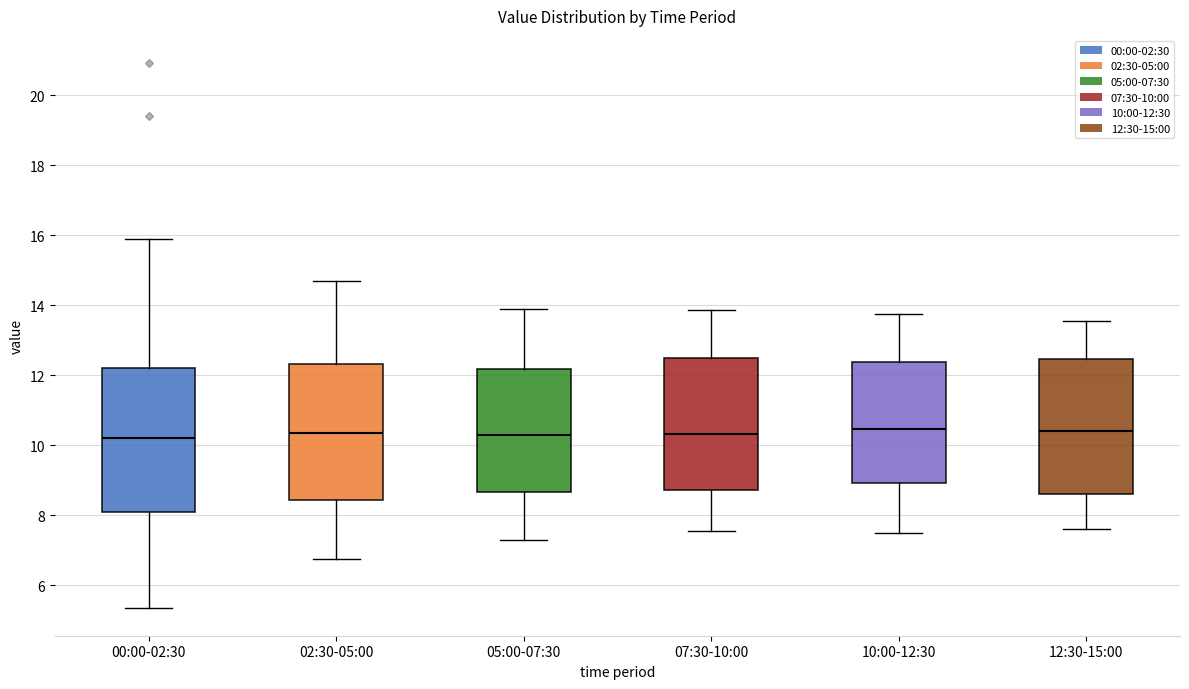

Which box is the tallest, from its lower edge to its upper edge?

00:00-02:30